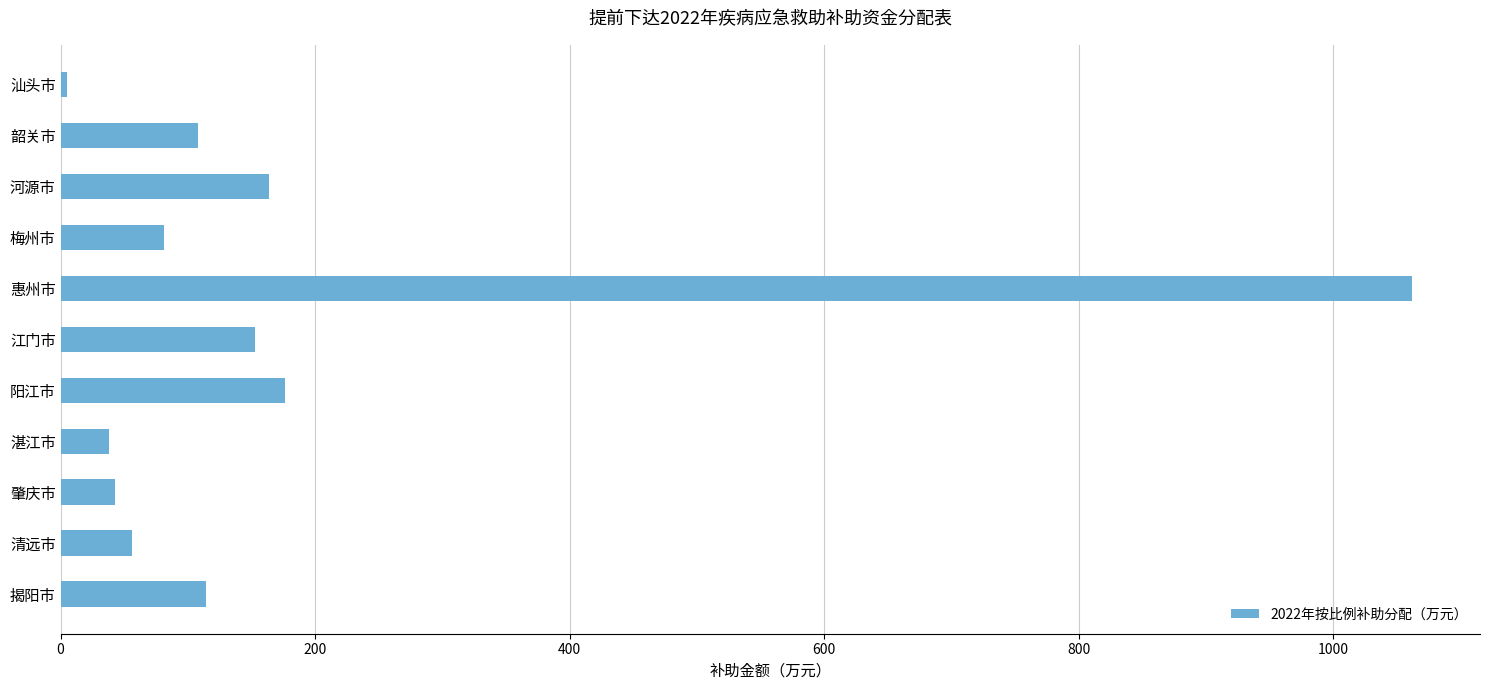

What is the difference between the values at 江门市 and 清远市?

97